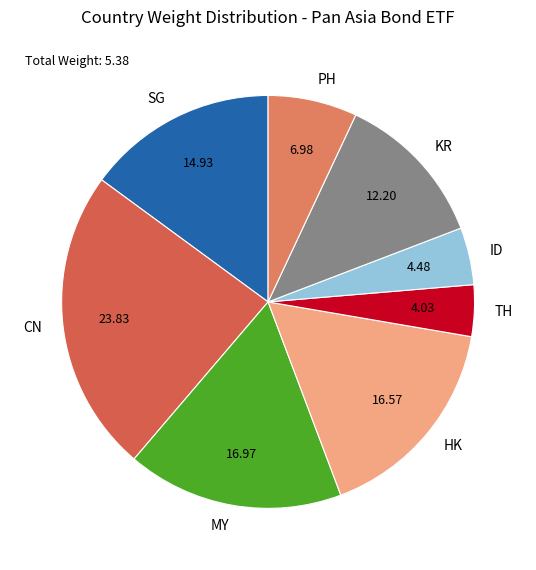

Which slice is the largest?

CN